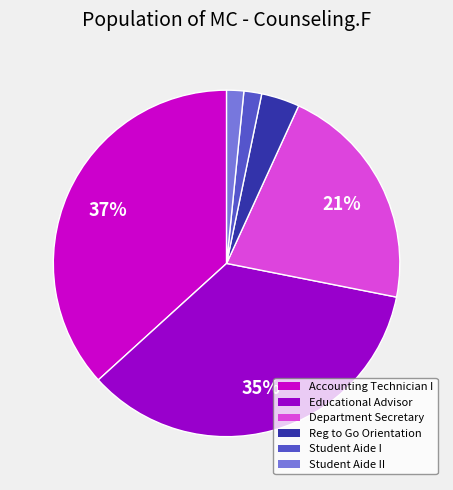

Which slice is the largest?

Accounting Technician I